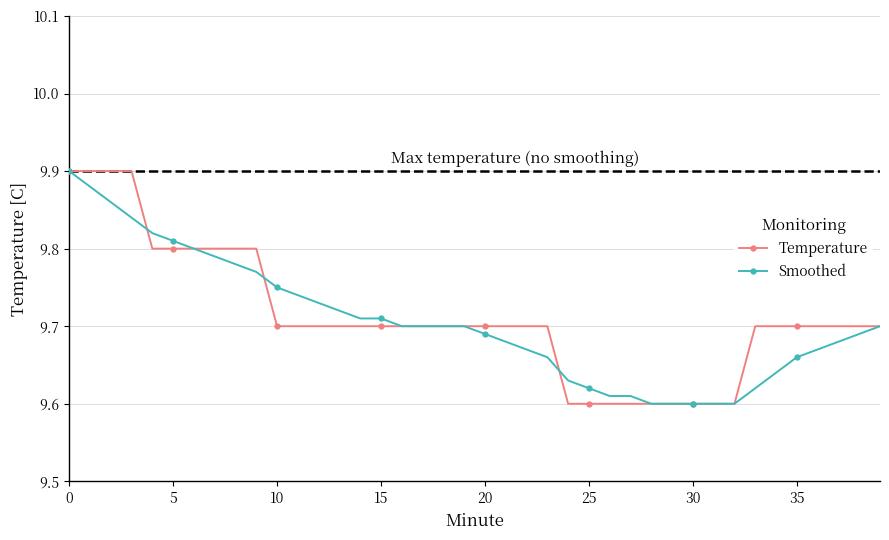

At how many categories does at least one series exceed 9?

40